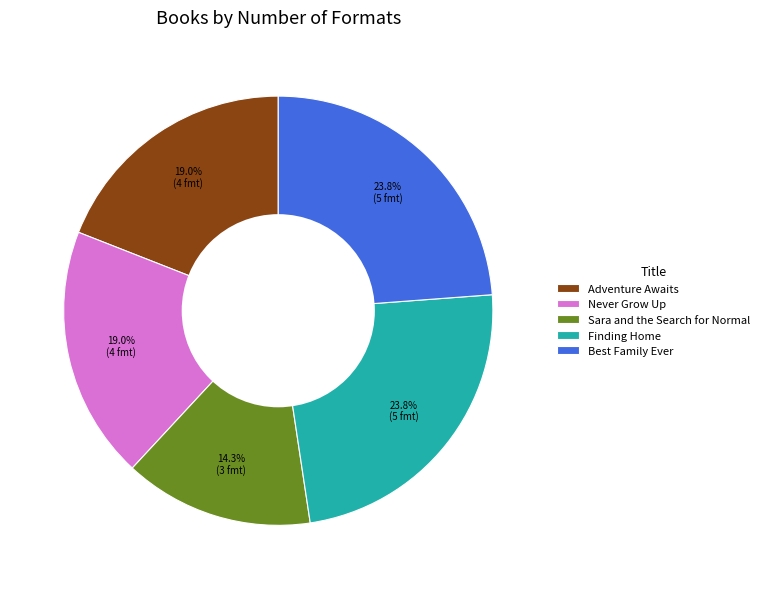

True or false: Adventure Awaits accounts for 19% of the total.

True